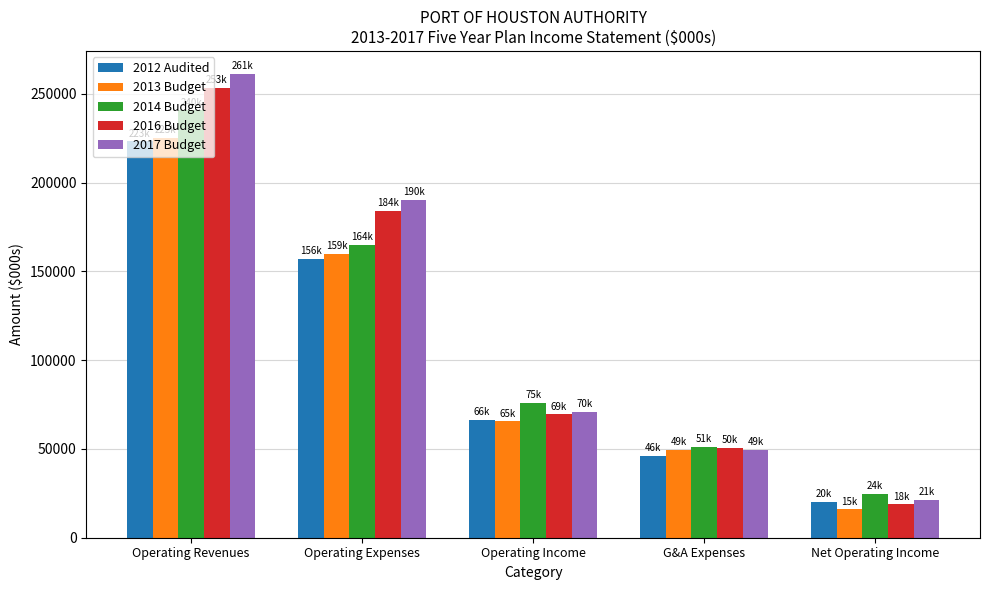

What is the label of the 2nd bar from the right?

G&A Expenses